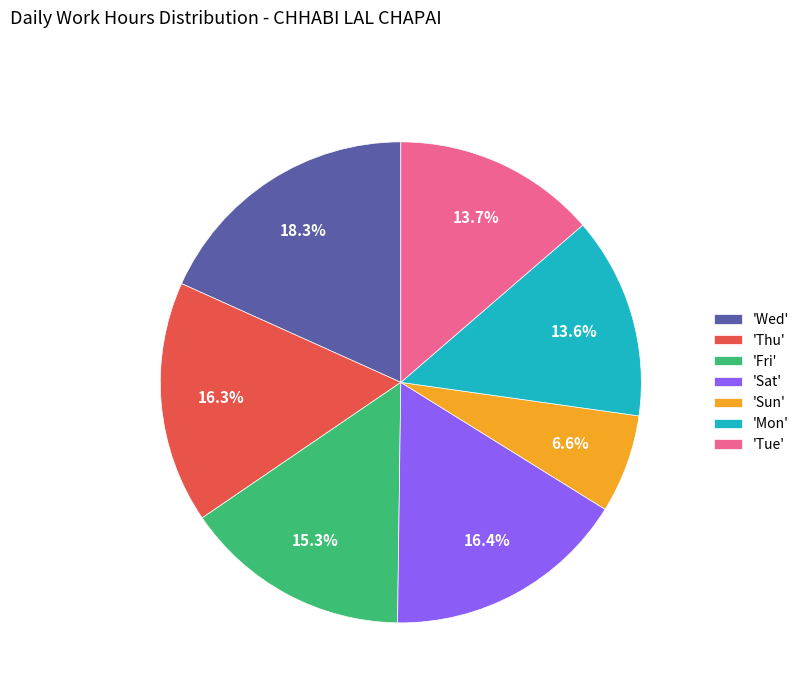

Do 'Sun' and 'Wed' together represent more than half of the pie?

No